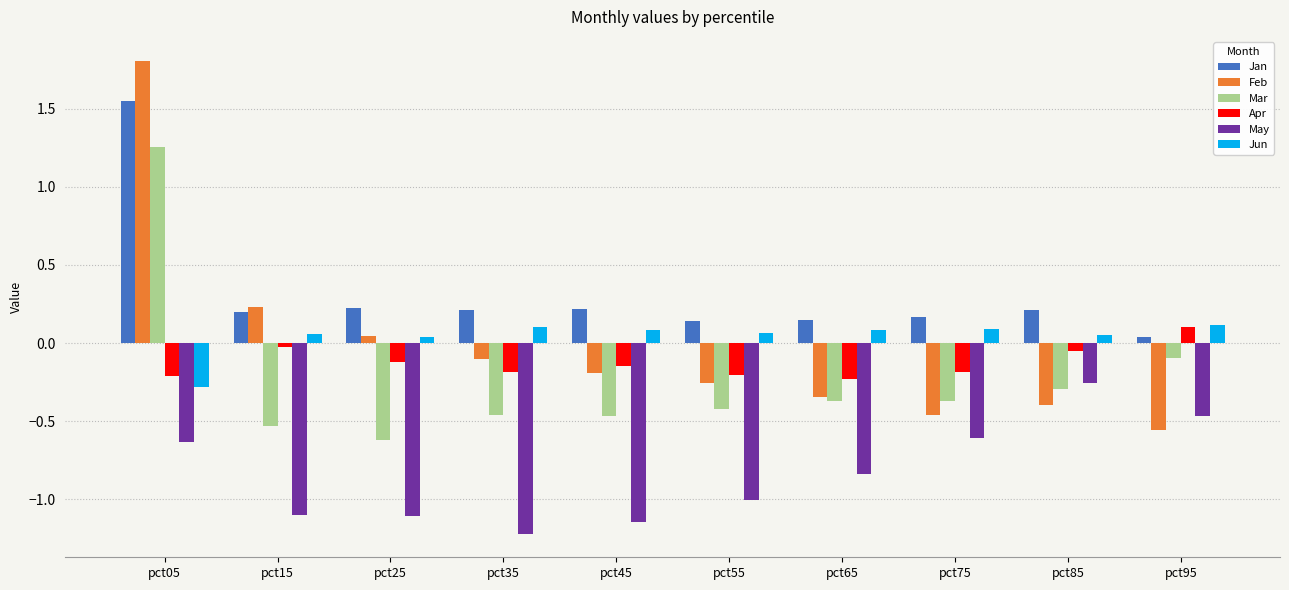

What is the average value of the Jan series?

0.3